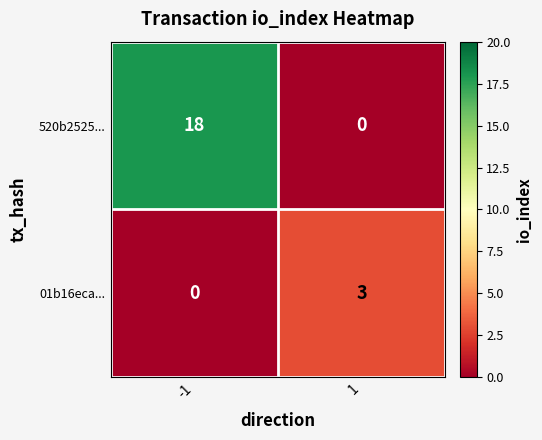

Reading left to right, transcribe all the data shown in this chart.

520b2525...: -1=18	1=0
01b16eca...: -1=0	1=3